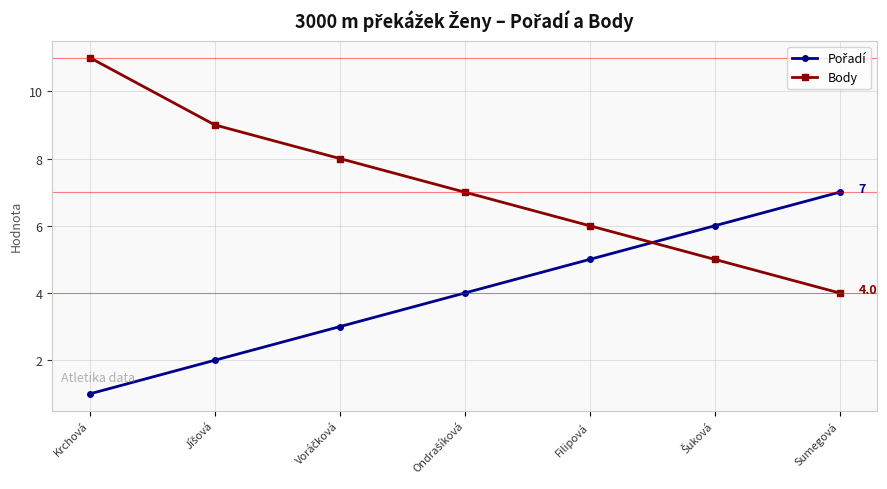

Which series has the widest spread of values?

Body